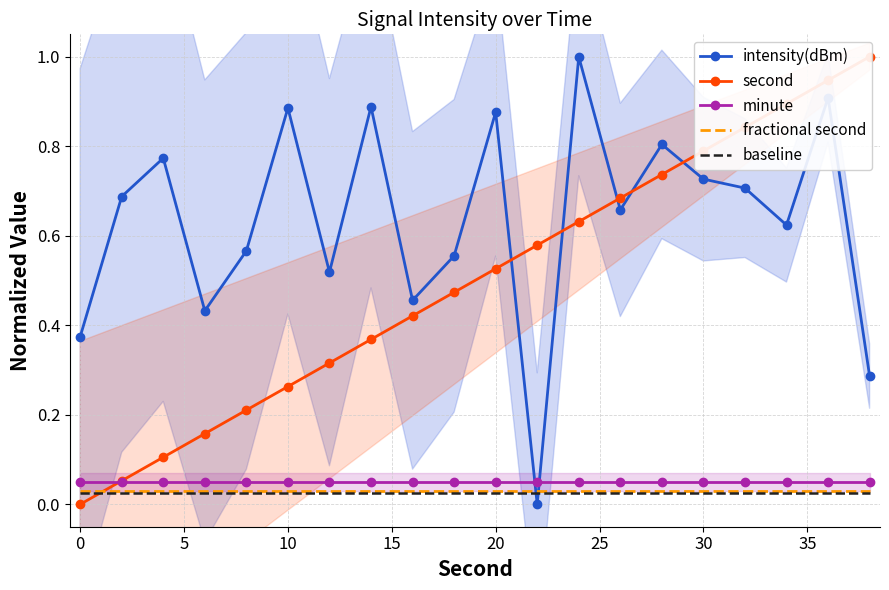

True or false: minute and fractional second cross at least once.

False